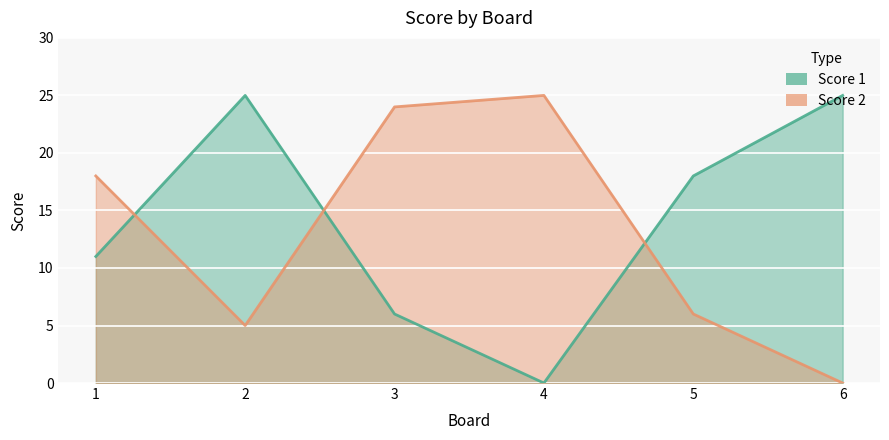

What is the difference between the highest and lowest values at 5?

12